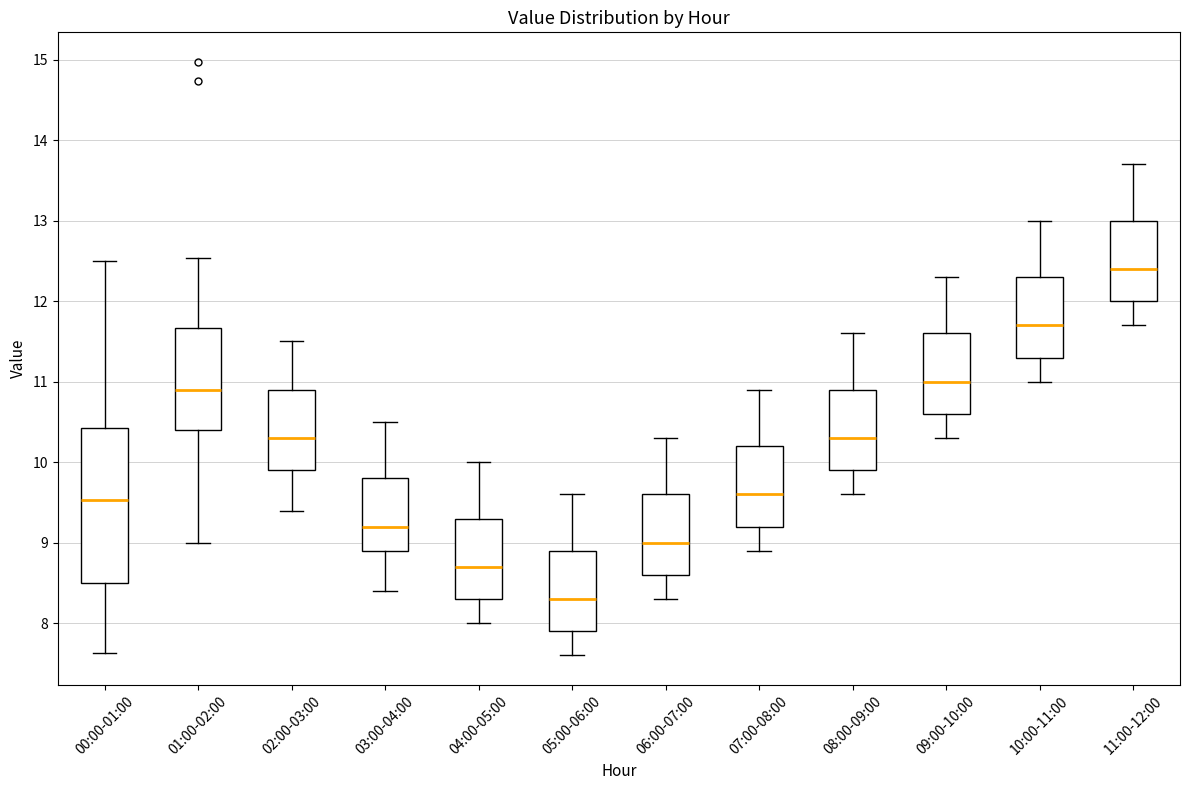

Reading left to right, transcribe this box plot: for each box, give where its median line is, the range the box spans, and where its two whiskers end, as read against the y-axis. The values are not printed on the chart, so give them approximately, as read against the axis.

00:00-01:00: median 9.5, box 8.5 to 10.4, whiskers 7.6 to 12.5
01:00-02:00: median 10.9, box 10.4 to 11.7, whiskers 9.0 to 12.5
02:00-03:00: median 10.3, box 9.9 to 10.9, whiskers 9.4 to 11.5
03:00-04:00: median 9.2, box 8.9 to 9.8, whiskers 8.4 to 10.5
04:00-05:00: median 8.7, box 8.3 to 9.3, whiskers 8.0 to 10.0
05:00-06:00: median 8.3, box 7.9 to 8.9, whiskers 7.6 to 9.6
06:00-07:00: median 9.0, box 8.6 to 9.6, whiskers 8.3 to 10.3
07:00-08:00: median 9.6, box 9.2 to 10.2, whiskers 8.9 to 10.9
08:00-09:00: median 10.3, box 9.9 to 10.9, whiskers 9.6 to 11.6
09:00-10:00: median 11.0, box 10.6 to 11.6, whiskers 10.3 to 12.3
10:00-11:00: median 11.7, box 11.3 to 12.3, whiskers 11.0 to 13.0
11:00-12:00: median 12.4, box 12.0 to 13.0, whiskers 11.7 to 13.7